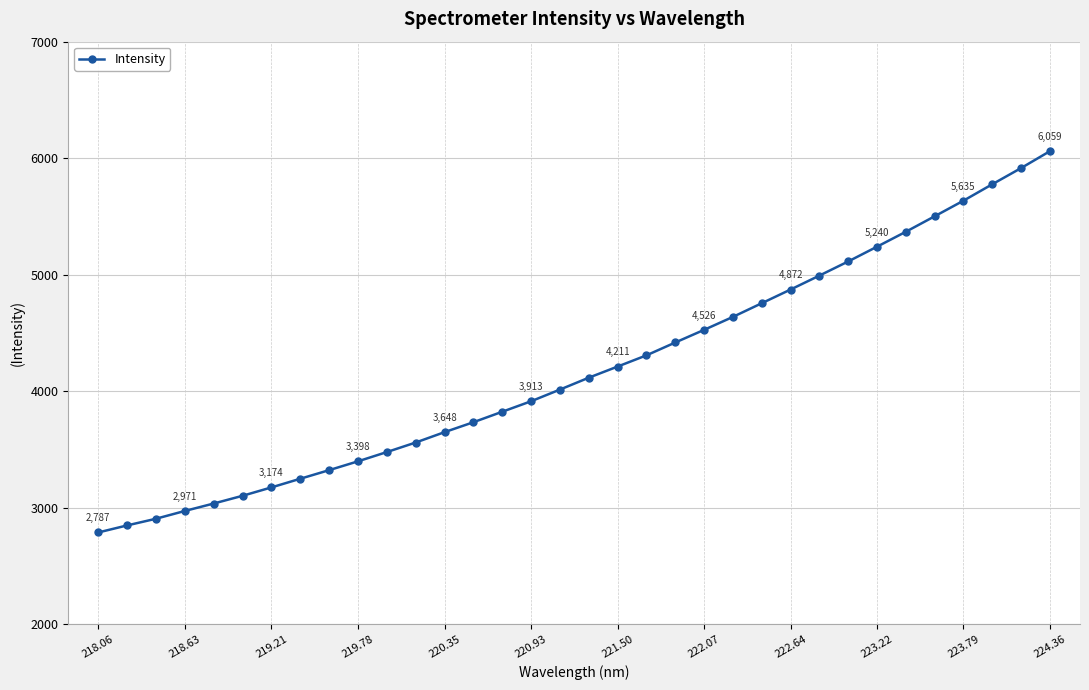

What is the value of the 1st point from the left?

2786.8